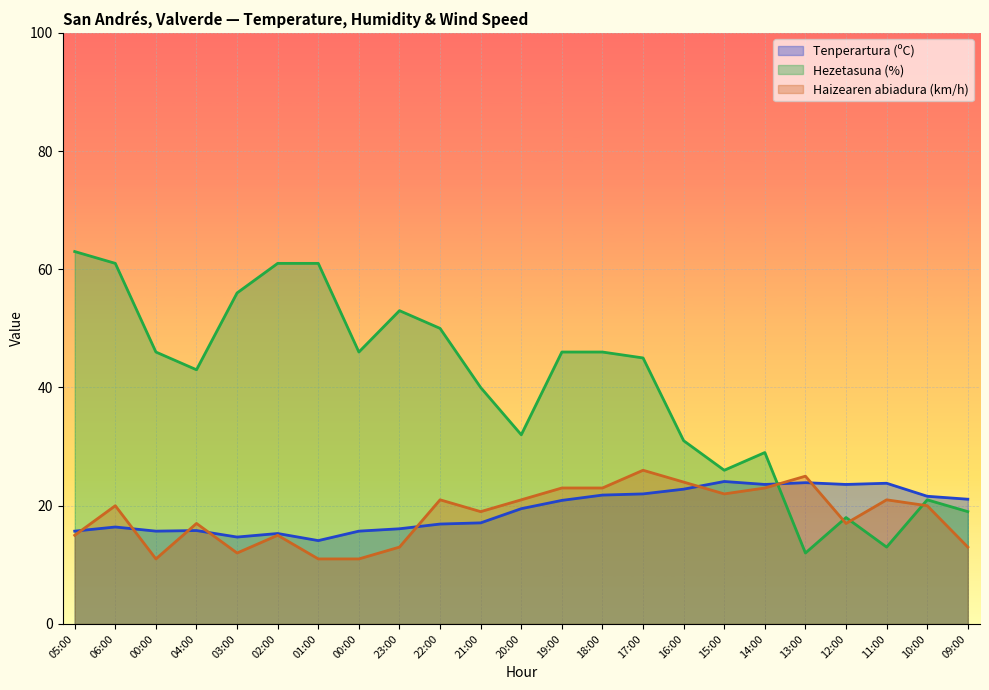

List the series in order of their peak value, lowest first.

Tenperartura (ºC), Haizearen abiadura (km/h), Hezetasuna (%)